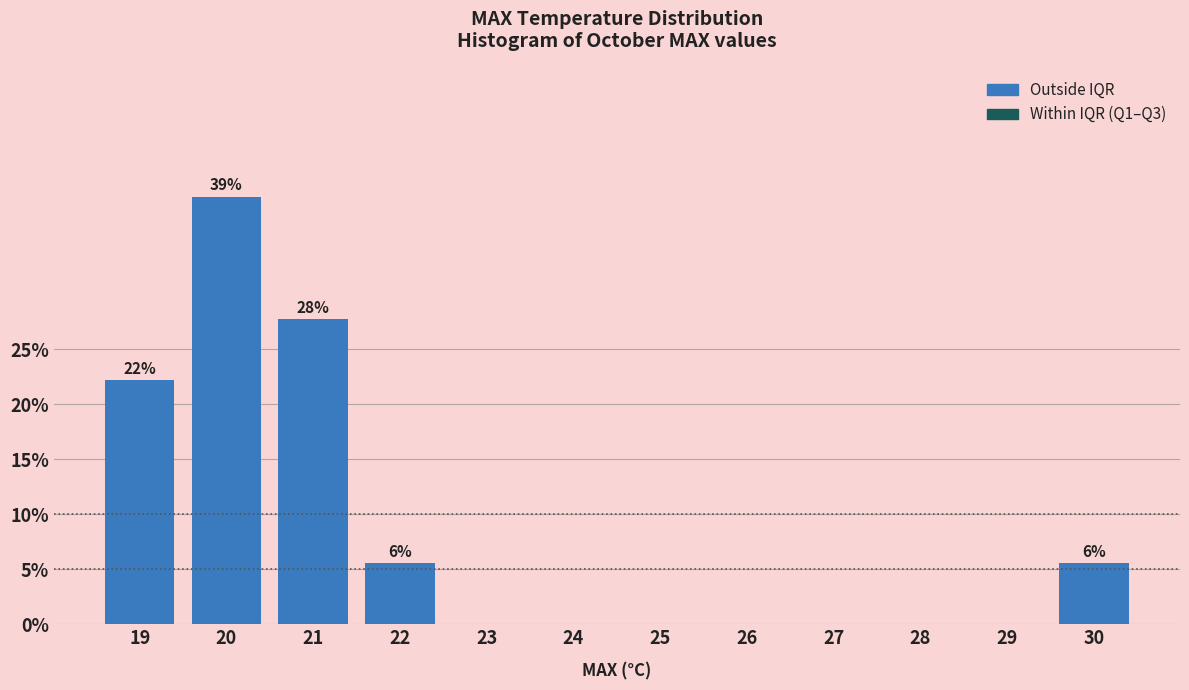

Reading right to left, list all the values displayed in this chart.

30=5.6	29=0.0	28=0.0	27=0.0	26=0.0	25=0.0	24=0.0	23=0.0	22=5.6	21=27.8	20=38.9	19=22.2